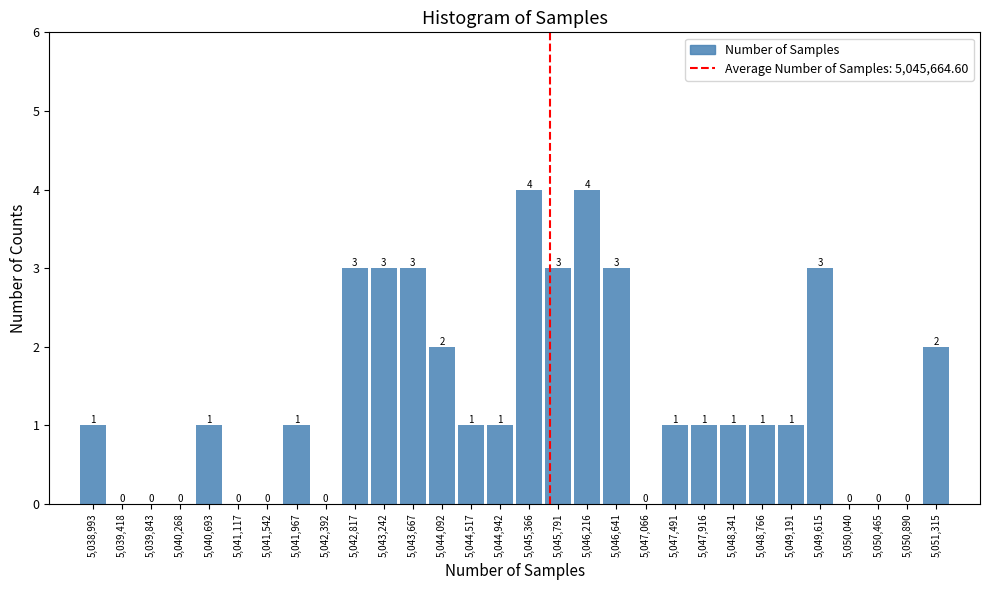

Reading left to right, list every bar in this chart as the range it spans on the x-axis followed by its height. The bar edges are not printed on the chart, so give them approximately, as read against the axis.

5038800 to 5039200: 1
5039200 to 5039650: 0
5039650 to 5040050: 0
5040050 to 5040500: 0
5040500 to 5040900: 1
5040900 to 5041350: 0
5041350 to 5041750: 0
5041750 to 5042200: 1
5042200 to 5042600: 0
5042600 to 5043050: 3
5043050 to 5043450: 3
5043450 to 5043900: 3
5043900 to 5044300: 2
5044300 to 5044750: 1
5044750 to 5045150: 1
5045150 to 5045600: 4
5045600 to 5046000: 3
5046000 to 5046450: 4
5046450 to 5046850: 3
5046850 to 5047300: 0
5047300 to 5047700: 1
5047700 to 5048150: 1
5048150 to 5048550: 1
5048550 to 5049000: 1
5049000 to 5049400: 1
5049400 to 5049850: 3
5049850 to 5050250: 0
5050250 to 5050700: 0
5050700 to 5051100: 0
5051100 to 5051550: 2